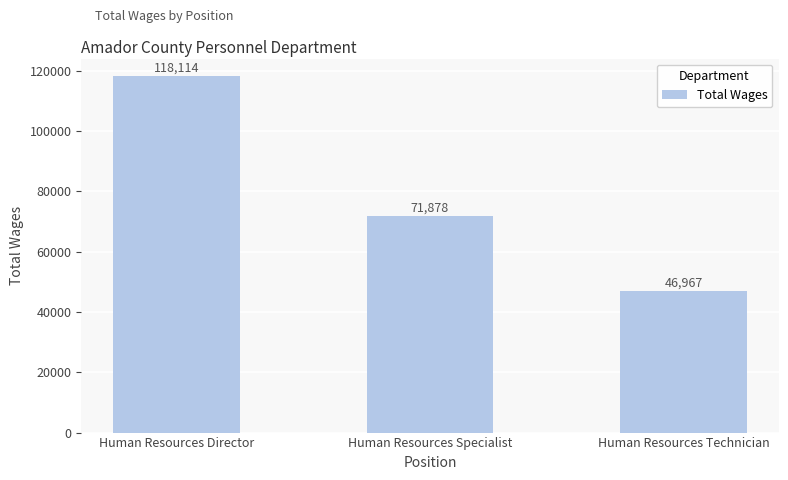

How many values are below 71878?

1